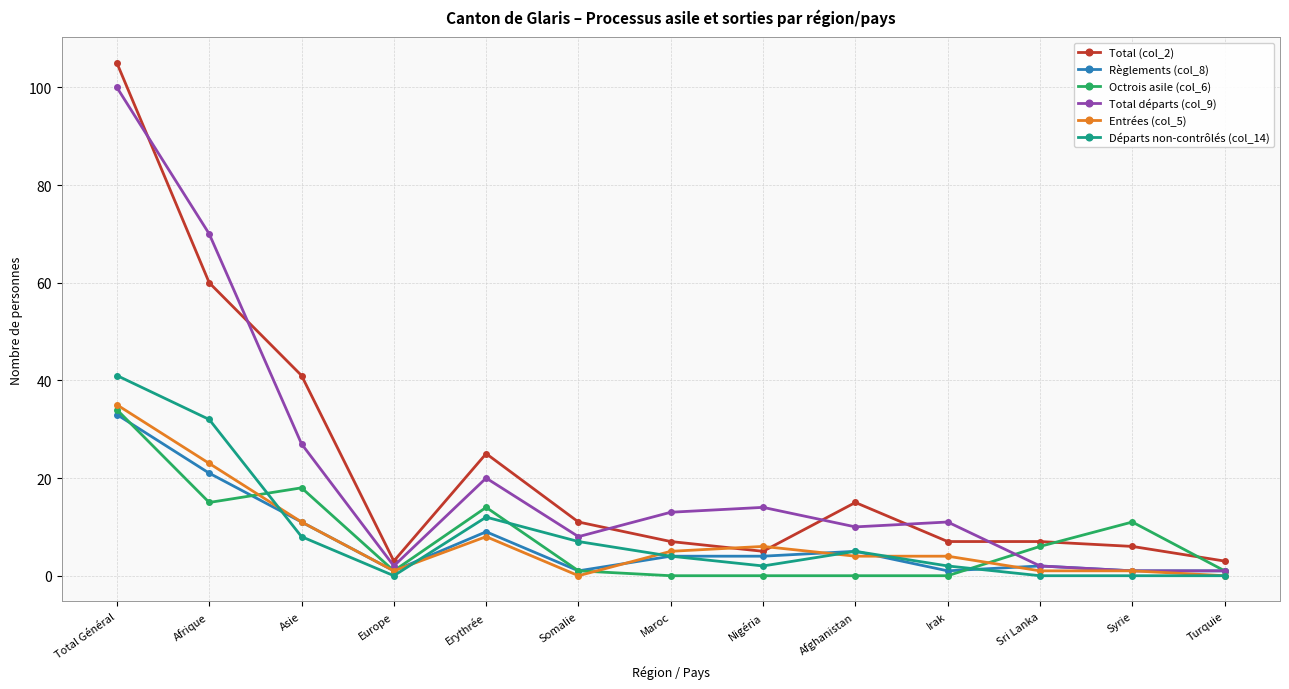

What is the value of the Total (col_2) point at the 11th from the left?

7